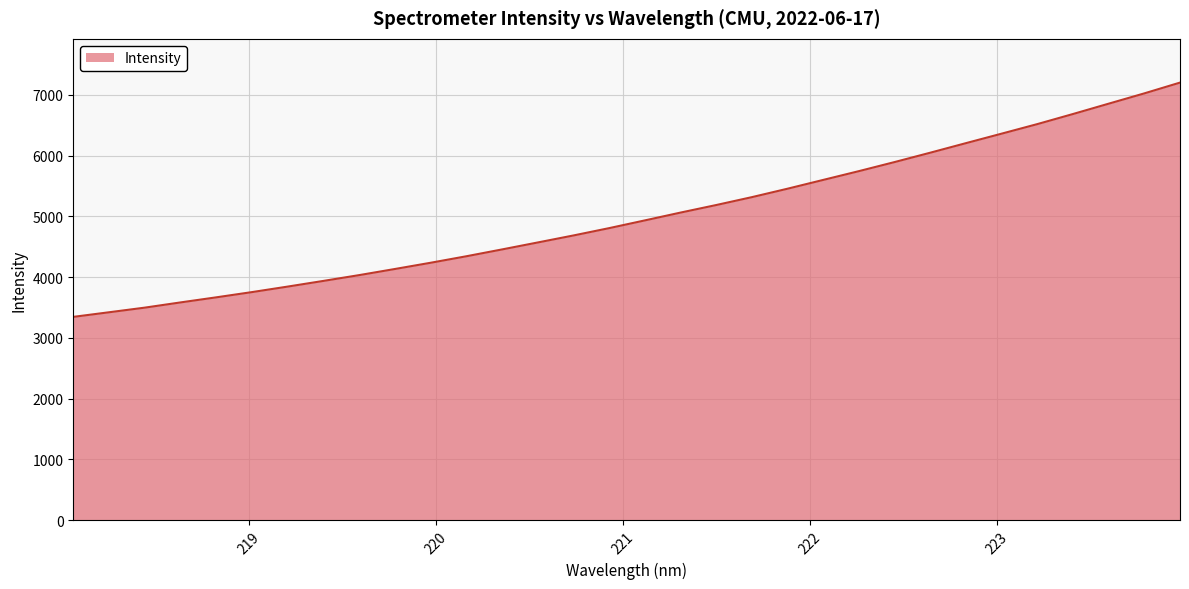

Does the chart have visible grid lines?

Yes